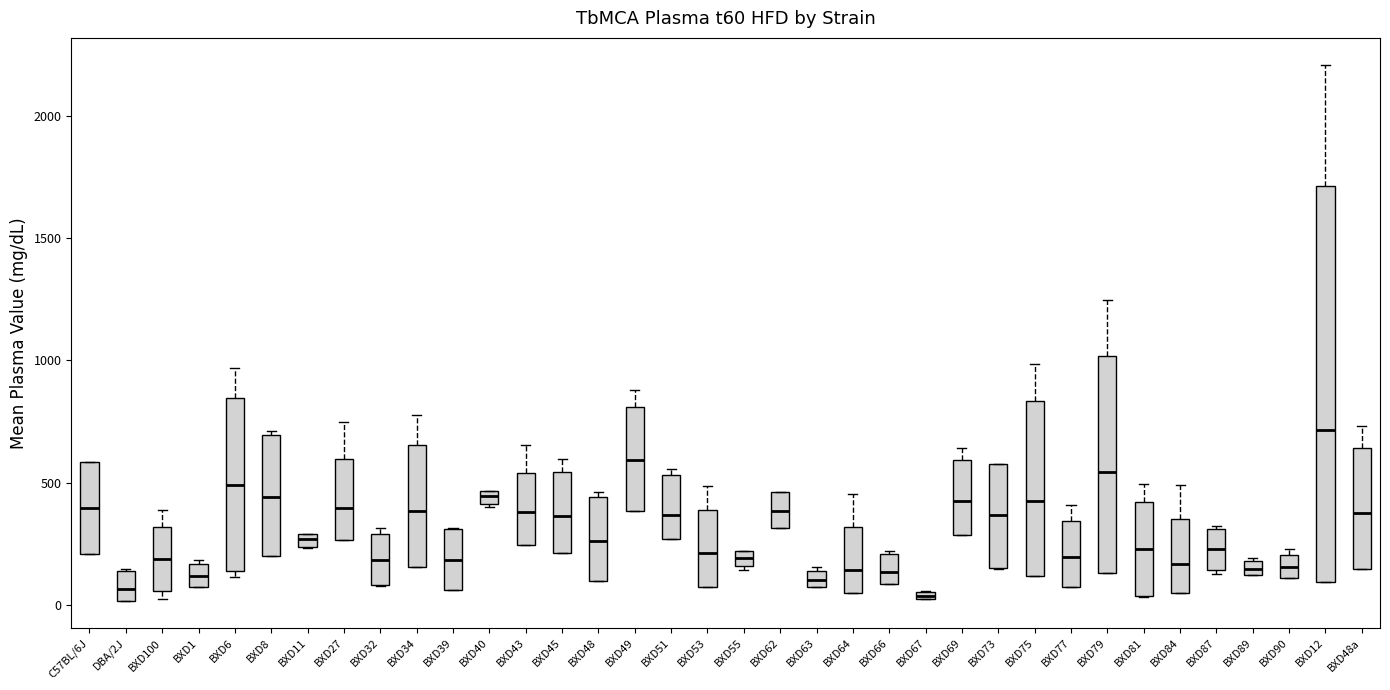

Where does the upper whisker of the box for BXD12 end on the y-axis? The values are not printed on the chart, so give them approximately, as read against the axis.

2200